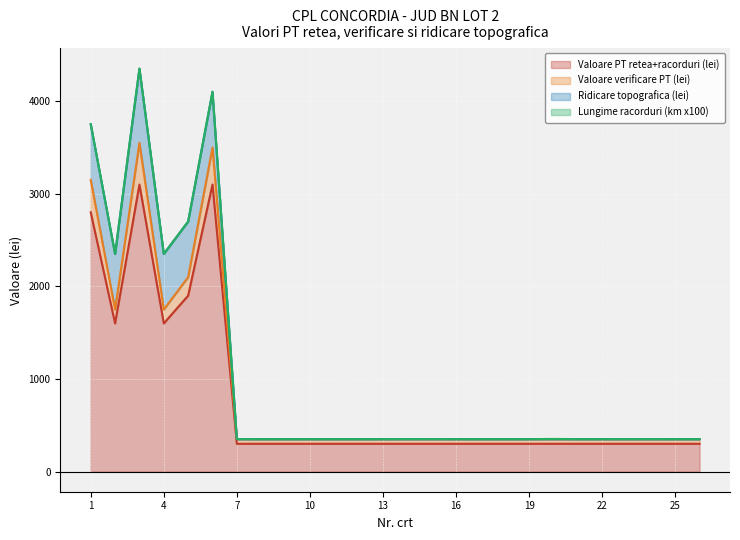

How many data points in Valoare verificare PT (lei) are above 350?

6